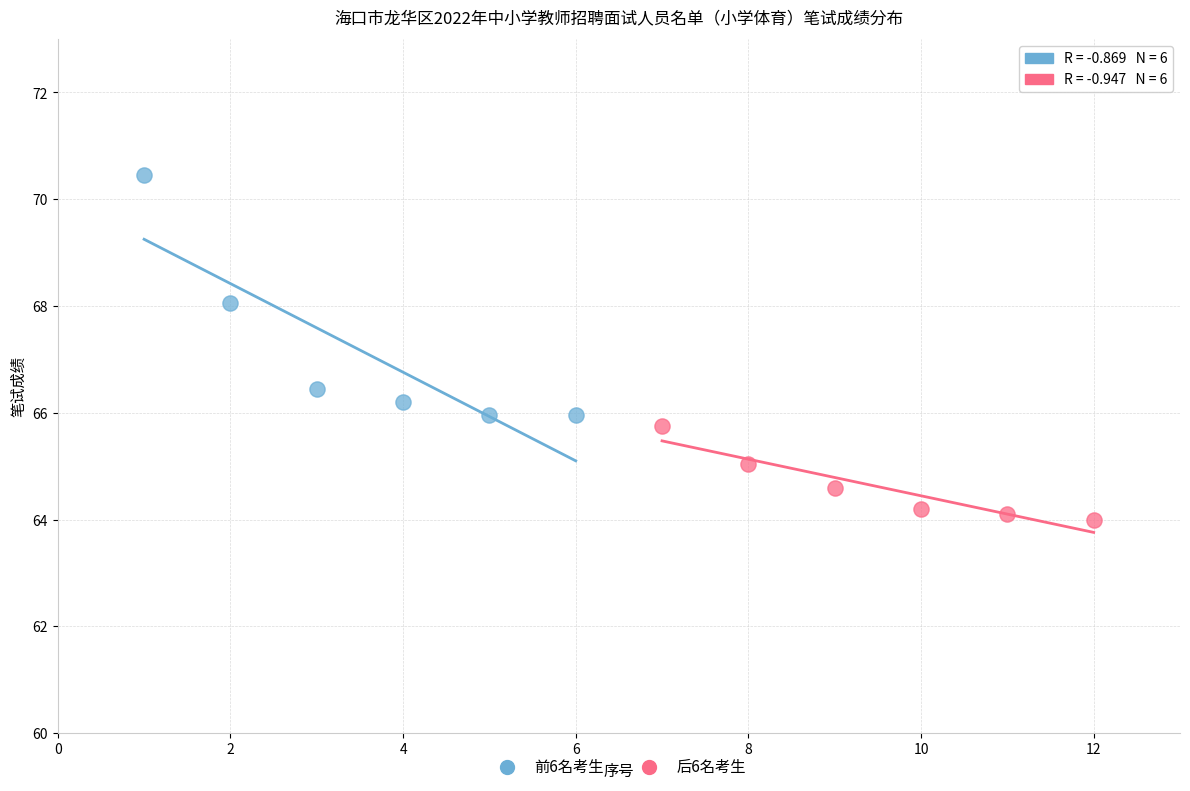

Which series has the widest spread of Y values?

前6名考生